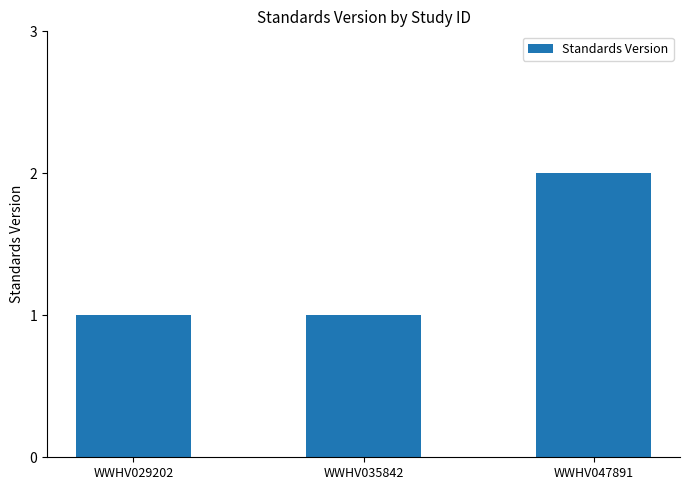

Reading right to left, transcribe all the data shown in this chart.

WWHV047891=2	WWHV035842=1	WWHV029202=1